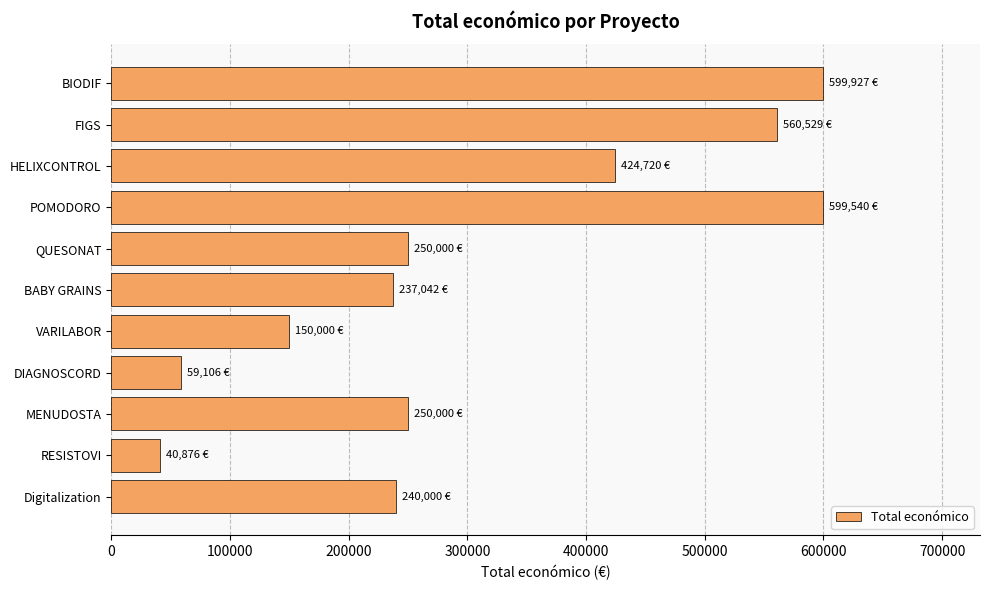

What is the maximum value shown in the chart?

599927